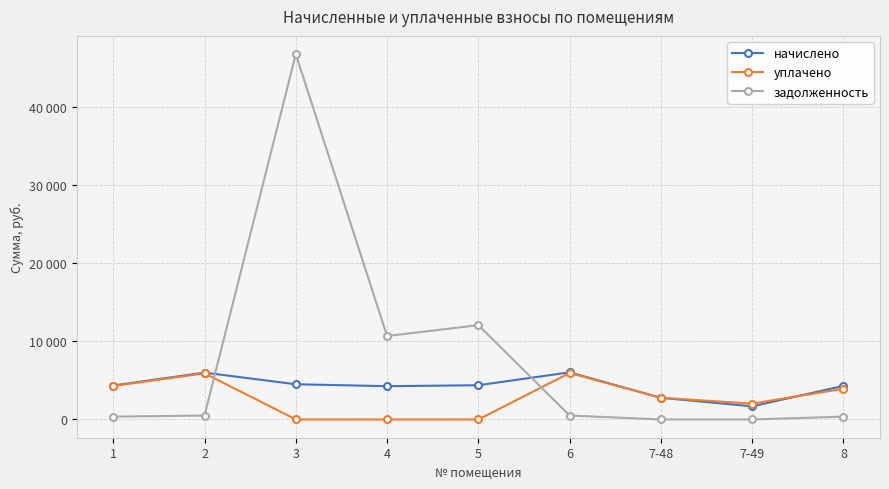

What are all the series names shown in the legend?

начислено, уплачено, задолженность